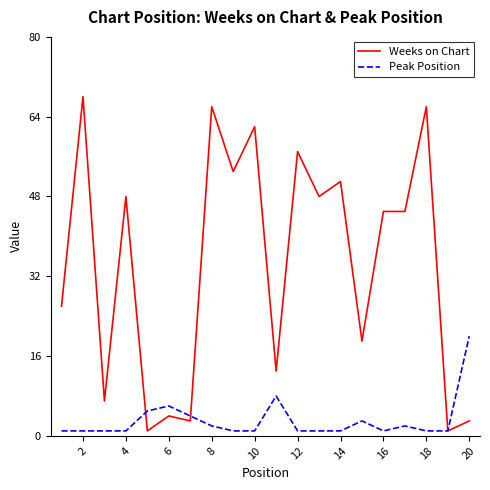

What is the smallest value displayed?

1